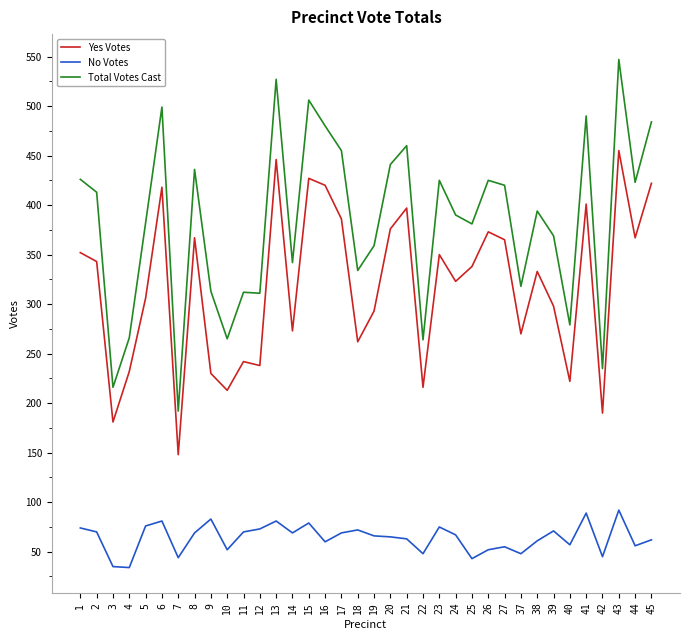

What is the spread (max minus min) of values at 6?

418